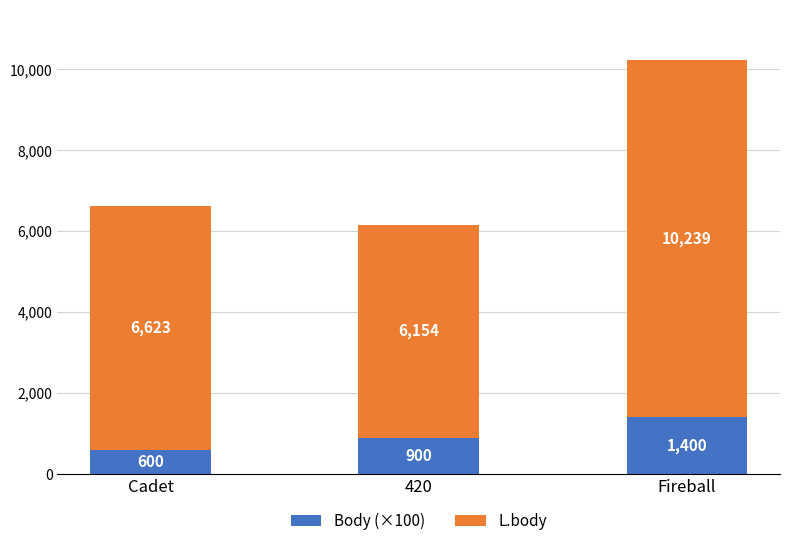

Read the Body (×100) value at 420.

900